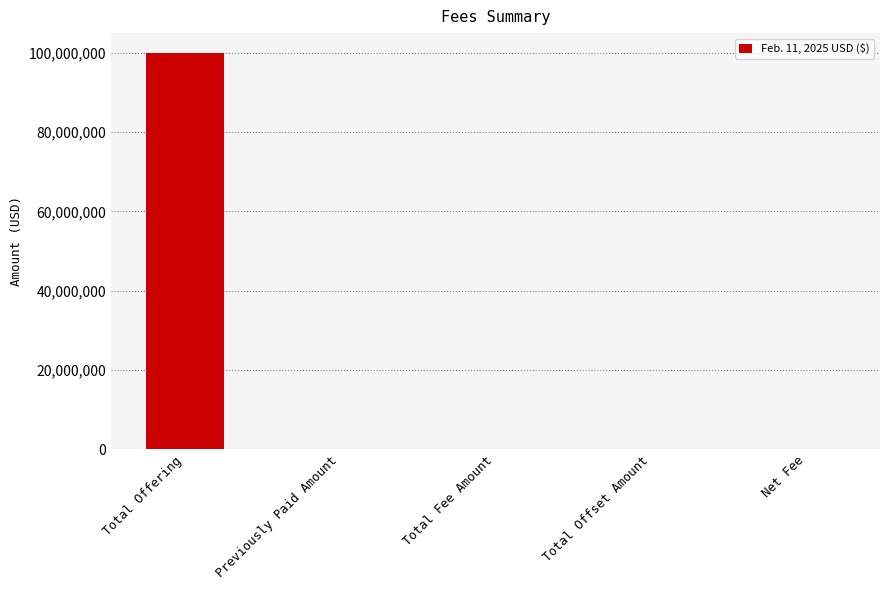

Is it true that the value at Previously Paid Amount is 47481003?

False